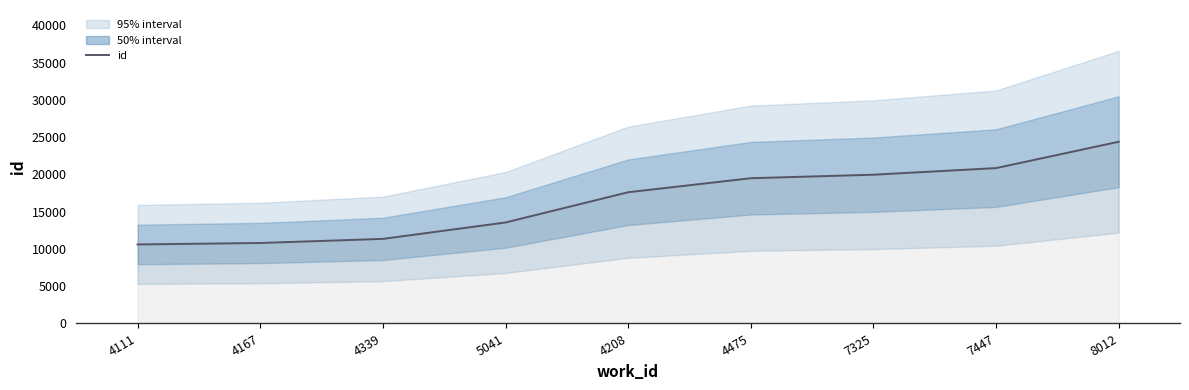

True or false: the data shows 4507 at 4475.

False